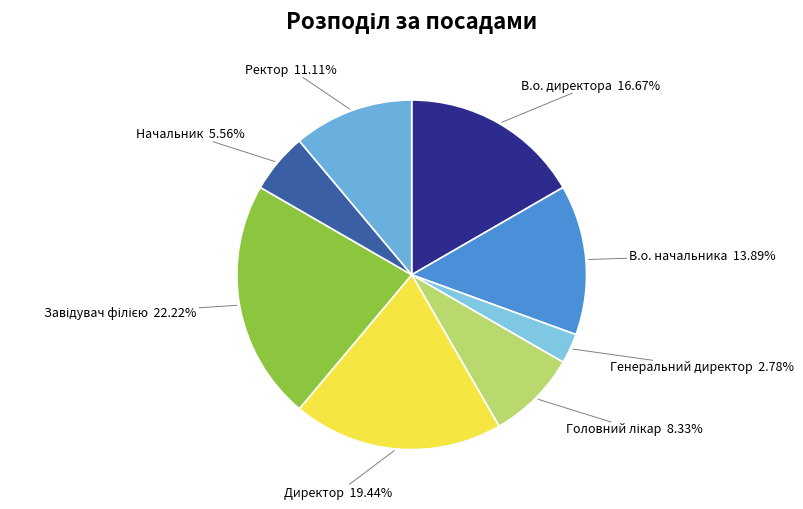

Between В.о. директора and Ректор, which is larger?

В.о. директора